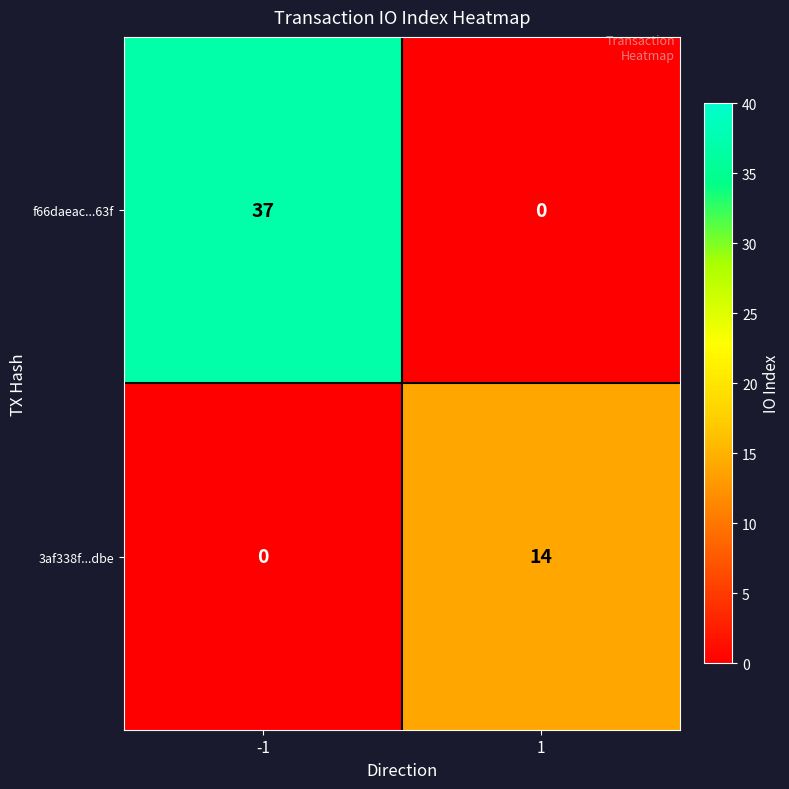

Which series has the largest range (max minus min)?

f66daeac...63f